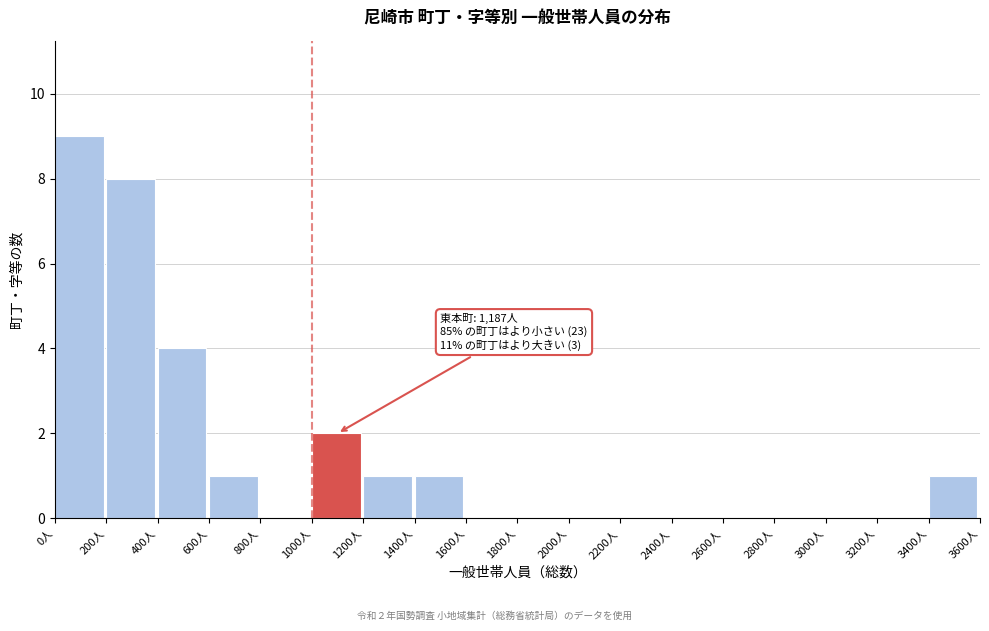

Which range on the x-axis has the tallest bar?

0 to 200